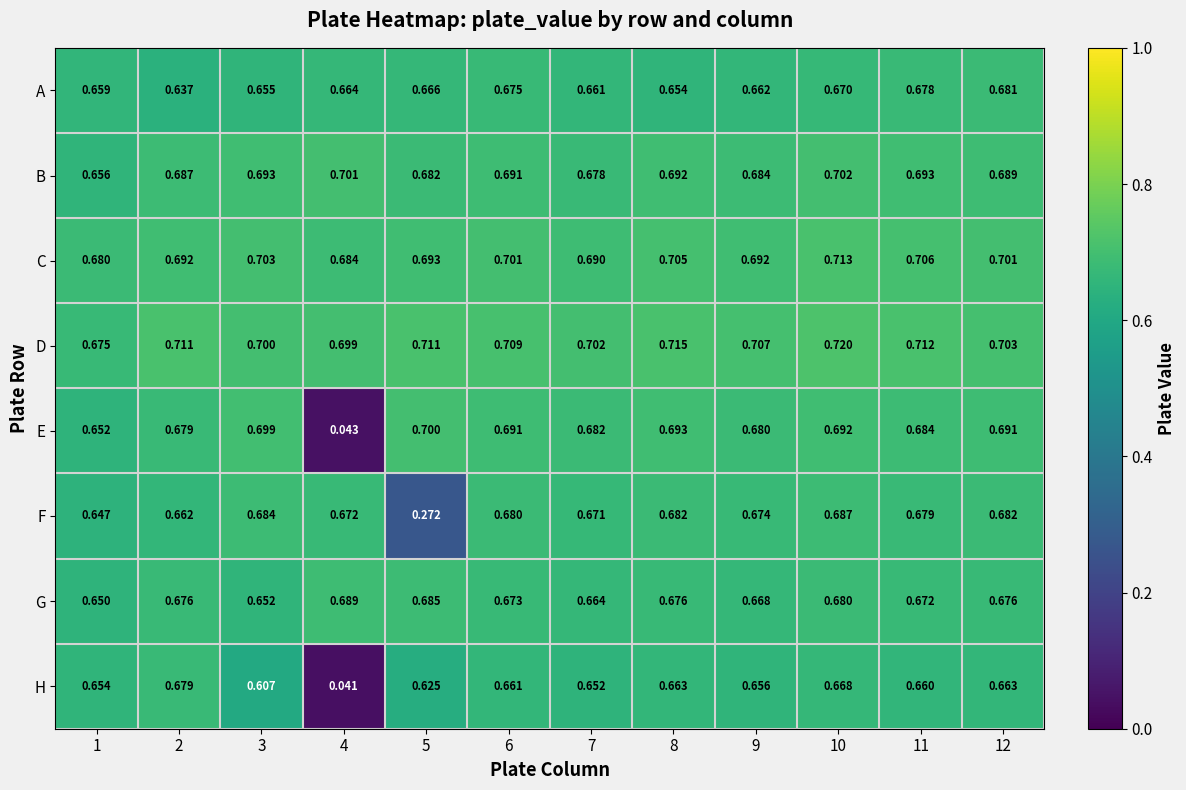

Which label corresponds to the largest value in the chart?

10